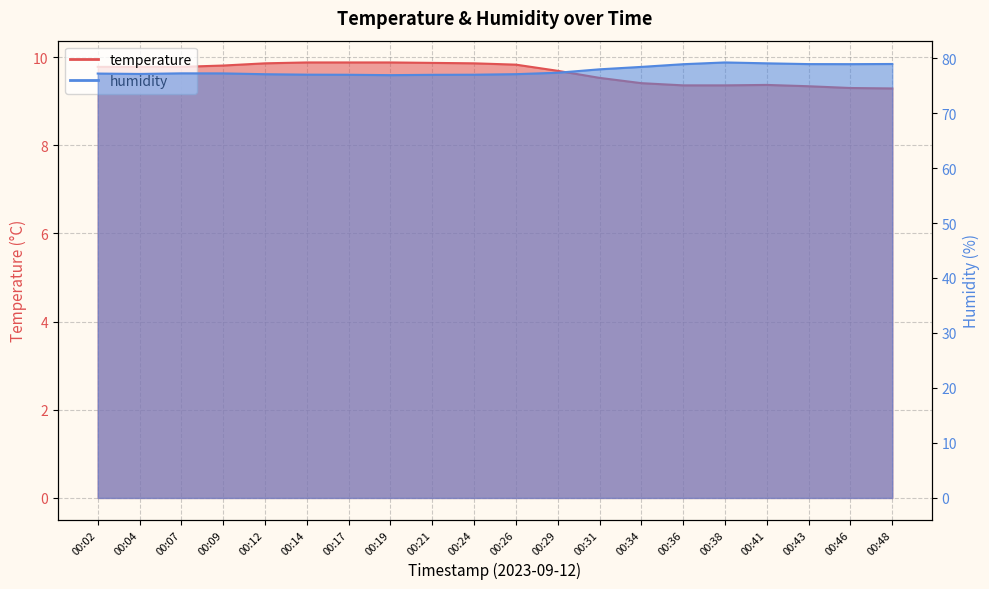

Which series changed the most between 00:07 and 00:36?

humidity